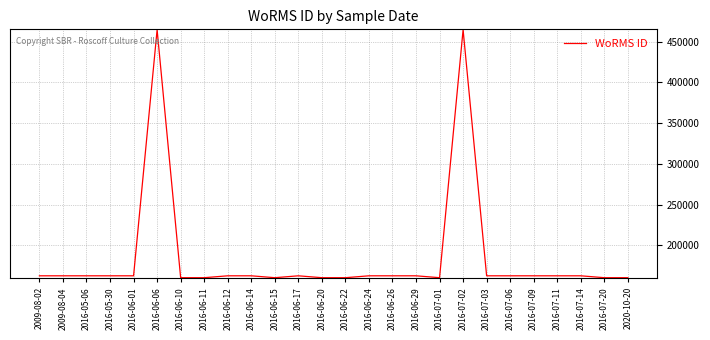

Reading left to right, what are all the values shown in this chart?

2009-08-02=162823	2009-08-04=162823	2016-05-06=162823	2016-05-30=162823	2016-06-01=162823	2016-06-06=464444	2016-06-10=160519	2016-06-11=160519	2016-06-12=162823	2016-06-14=162823	2016-06-15=160519	2016-06-17=162823	2016-06-20=160519	2016-06-22=160519	2016-06-24=162823	2016-06-26=162823	2016-06-29=162823	2016-07-01=160519	2016-07-02=464444	2016-07-03=162823	2016-07-06=162823	2016-07-09=162823	2016-07-11=162823	2016-07-14=162823	2016-07-20=160519	2020-10-20=160519